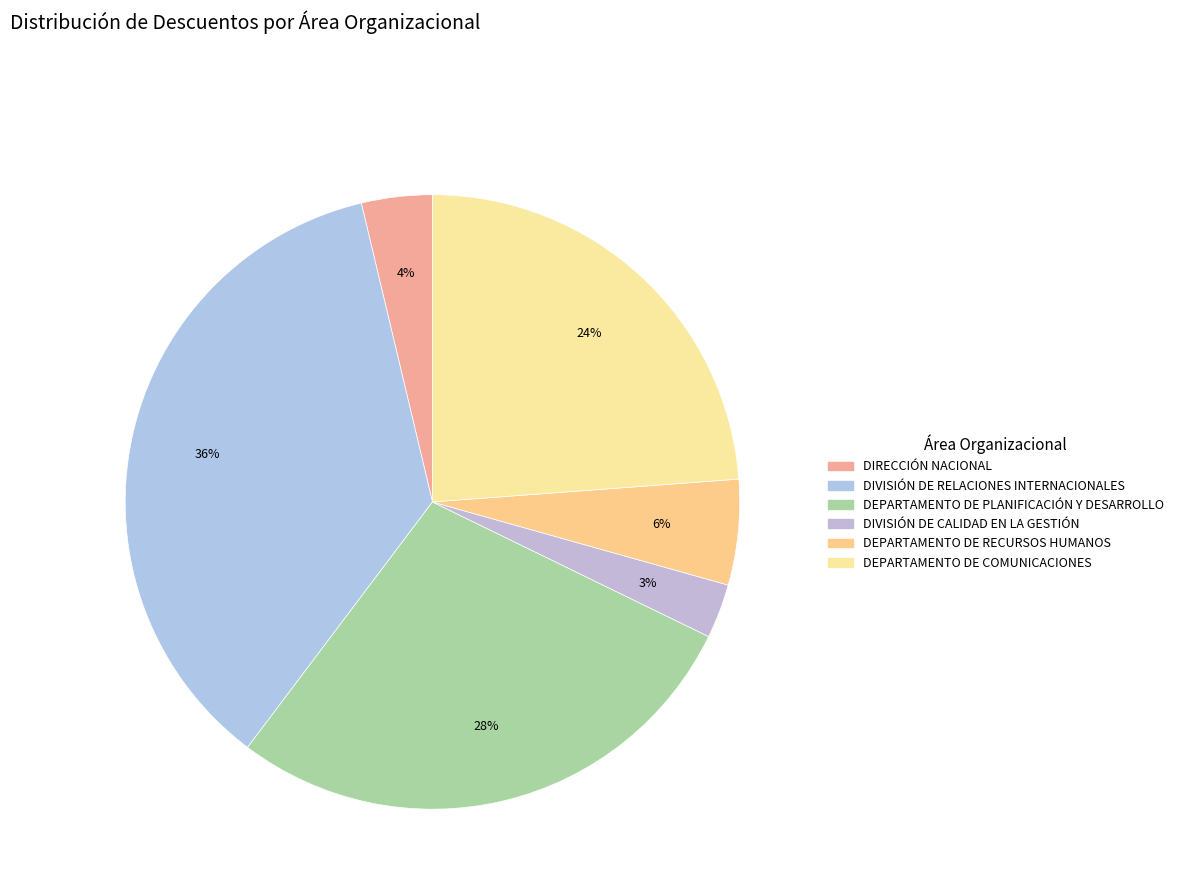

Is it true that DEPARTAMENTO DE COMUNICACIONES is 32% of the pie?

False